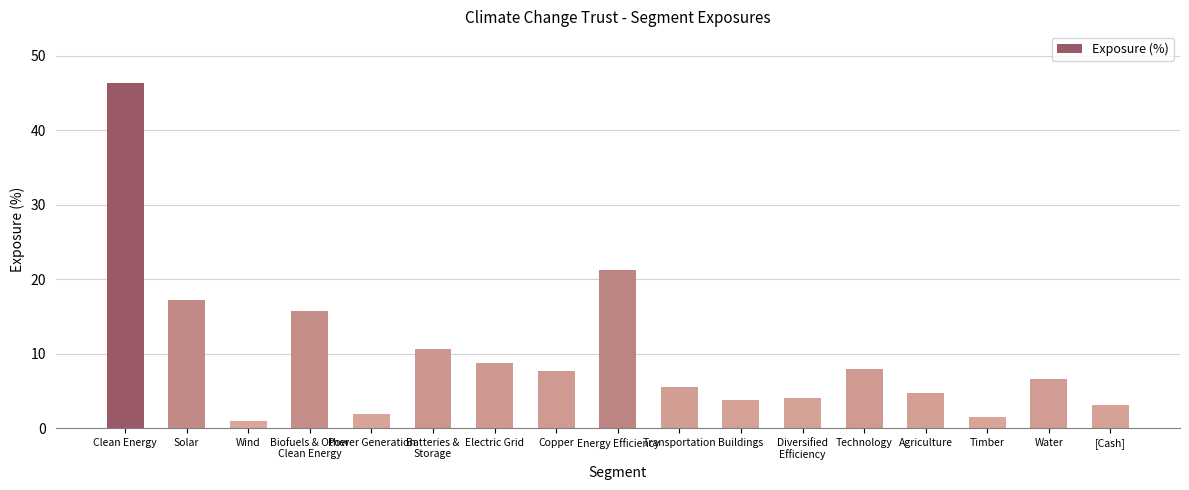

Which label corresponds to the largest value in the chart?

Clean Energy